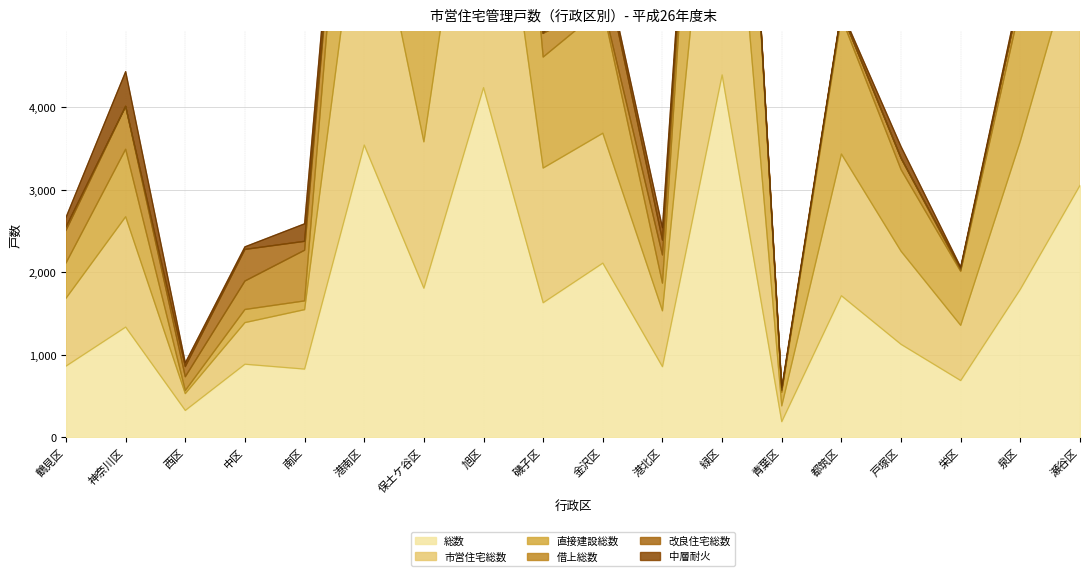

The 総数 series shows 1128 at 戸塚区. True or false?

True